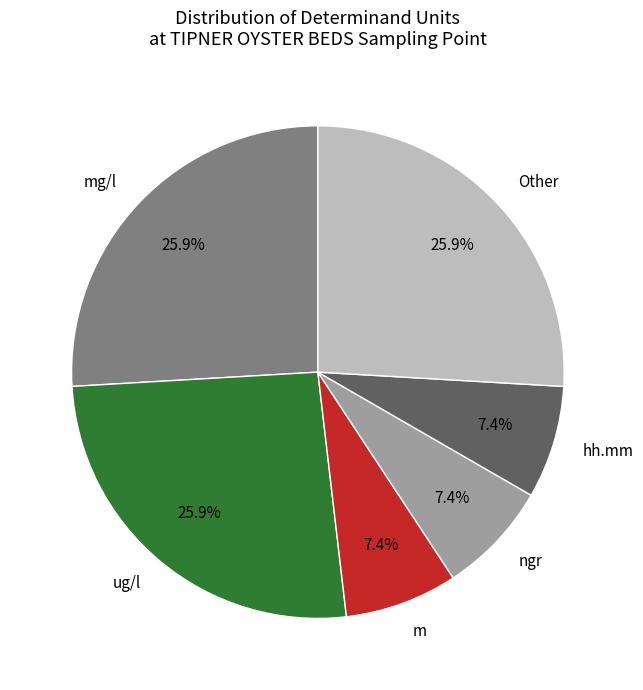

Approximately how many times larger is the value at m compared to ug/l?

0.3